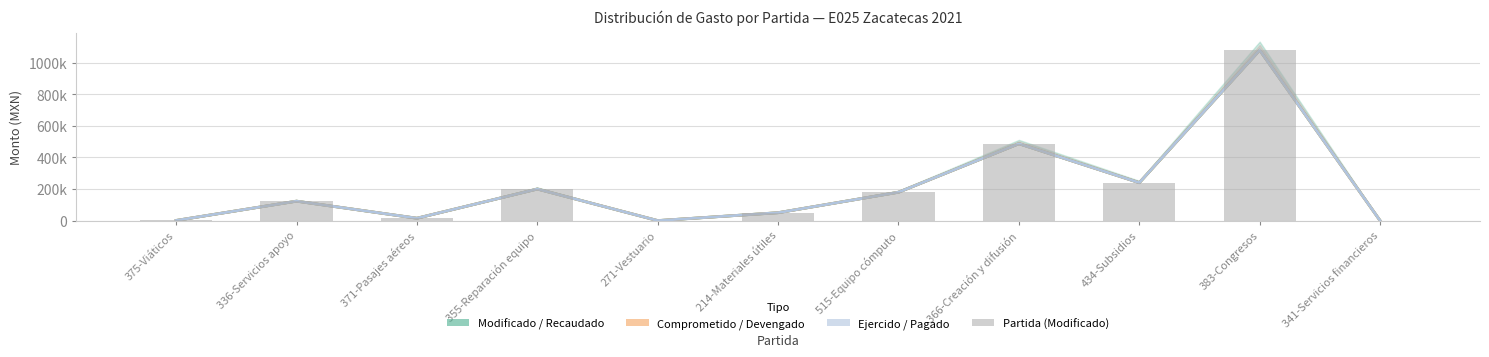

What is the difference between the maximum and second lowest values in the Ejercido / Pagado series?

1079624.2